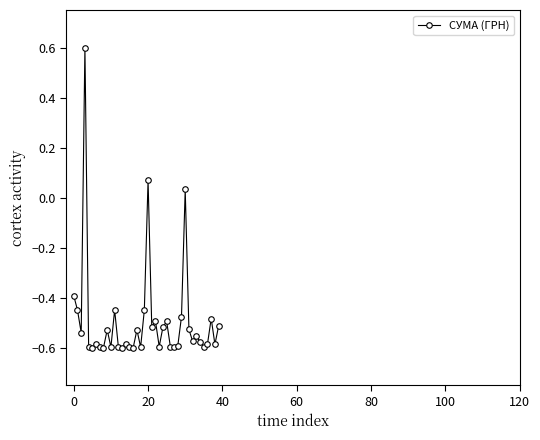

What is the greatest value displayed?

0.6